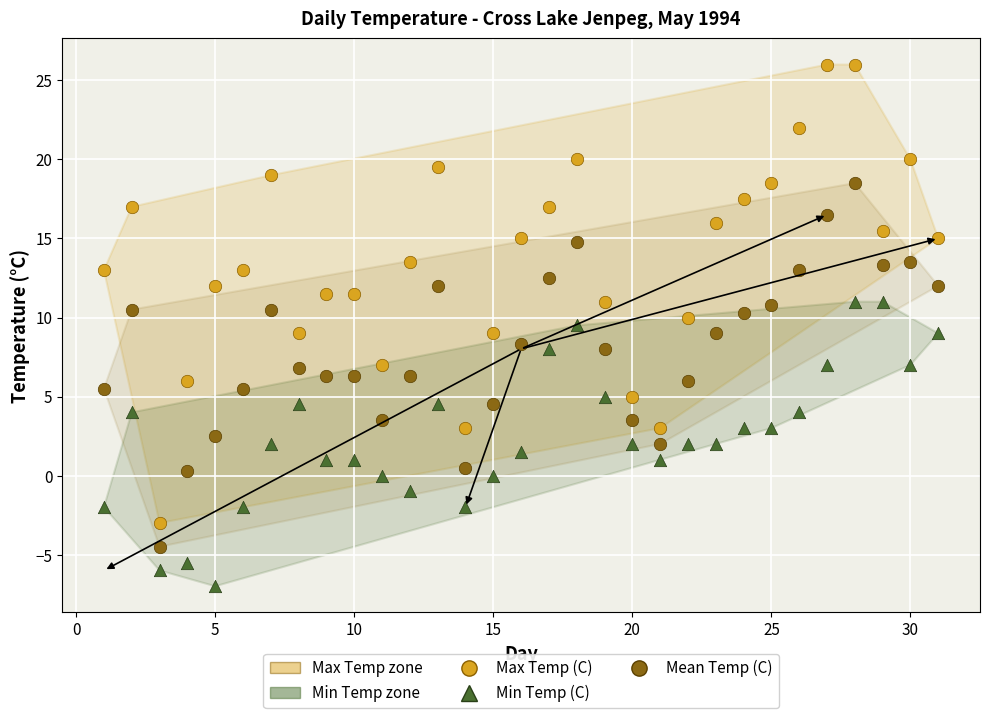

Across all data points, what is the range of X values (max minus min)?

30.0